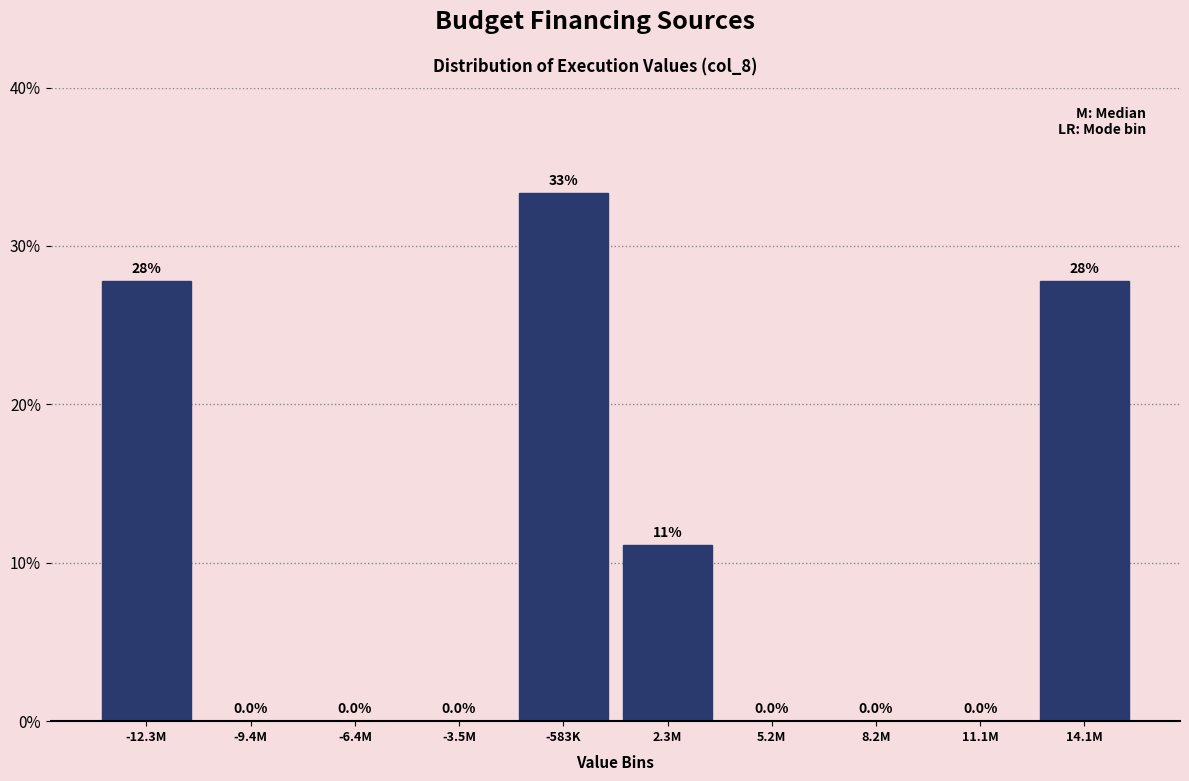

Reading left to right, extract all data points from this chart.

-12.3M=27.8	-9.4M=0.0	-6.4M=0.0	-3.5M=0.0	-583K=33.3	2.3M=11.1	5.2M=0.0	8.2M=0.0	11.1M=0.0	14.1M=27.8